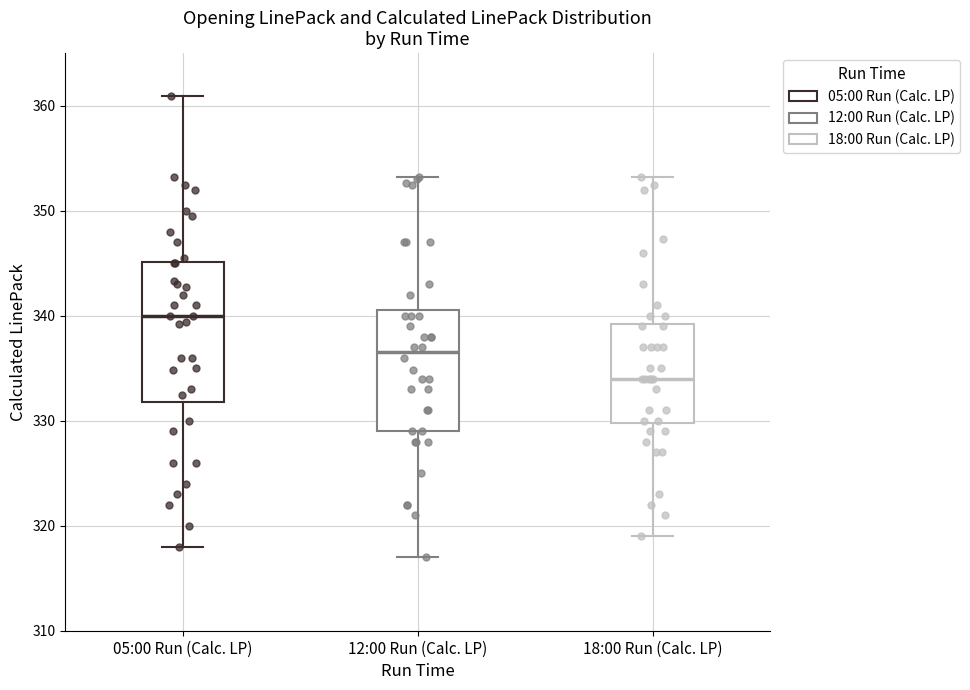

Which box is the tallest, from its lower edge to its upper edge?

05:00 Run (Calc. LP)